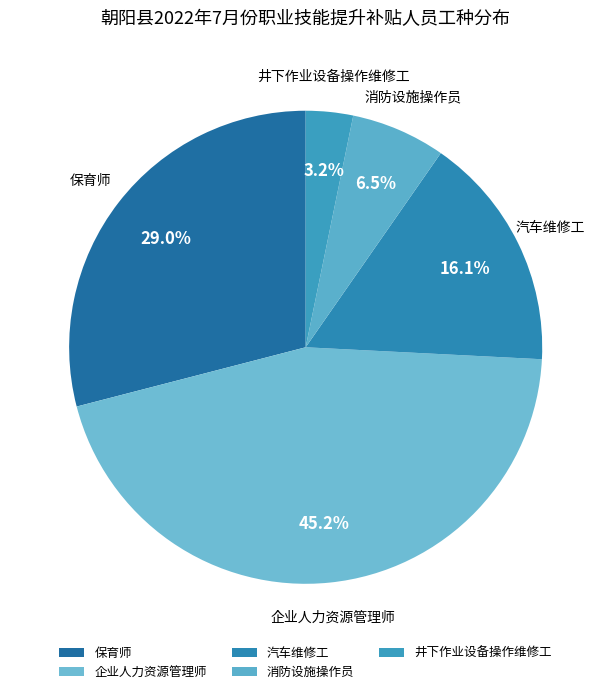

Combined, do 汽车维修工 and 消防设施操作员 account for over 50%?

No